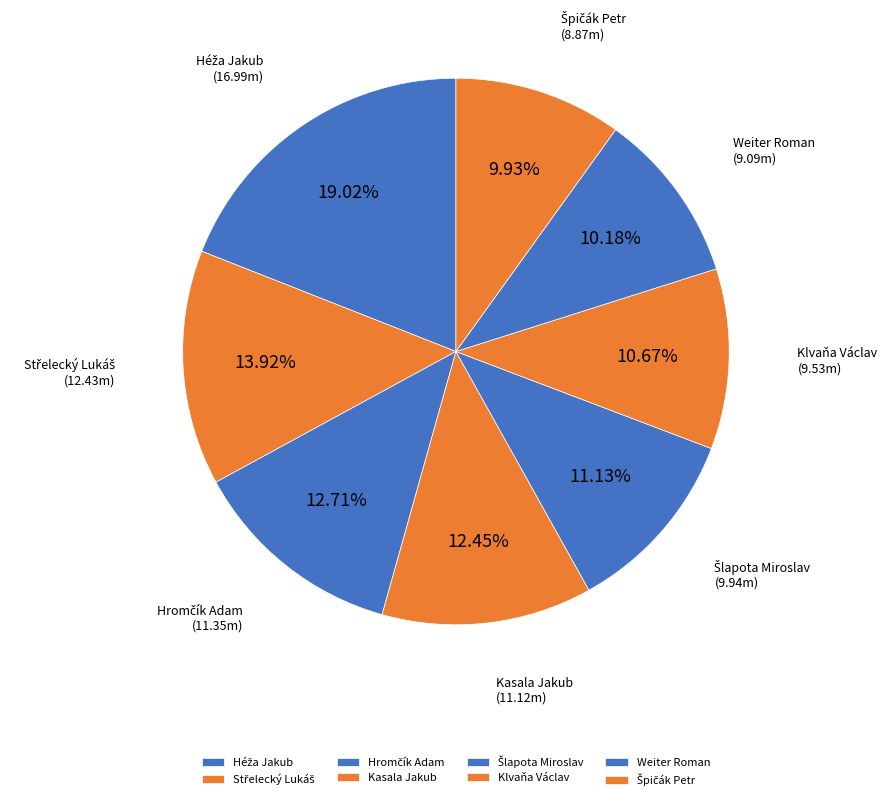

Is there any slice that represents more than half of the pie?

No